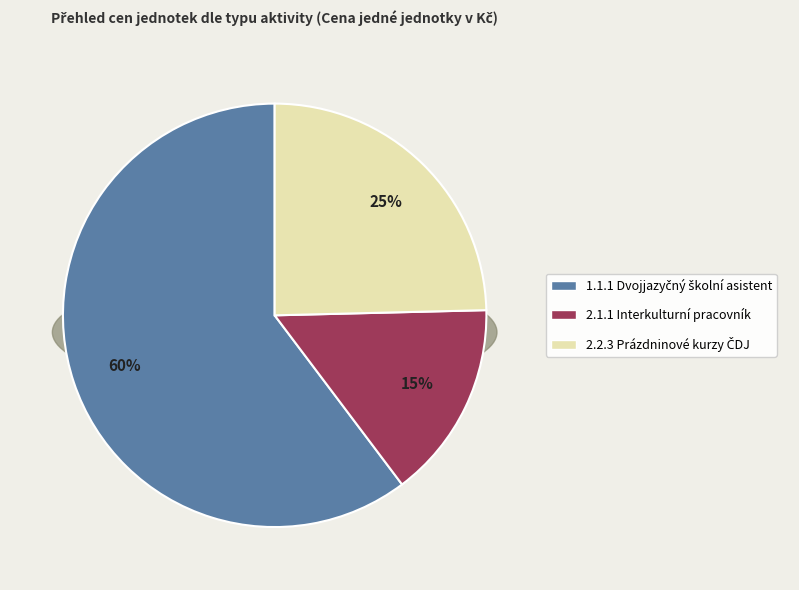

Is it true that 2.2.3 Prázdninové kurzy ČDJ is 32% of the pie?

False